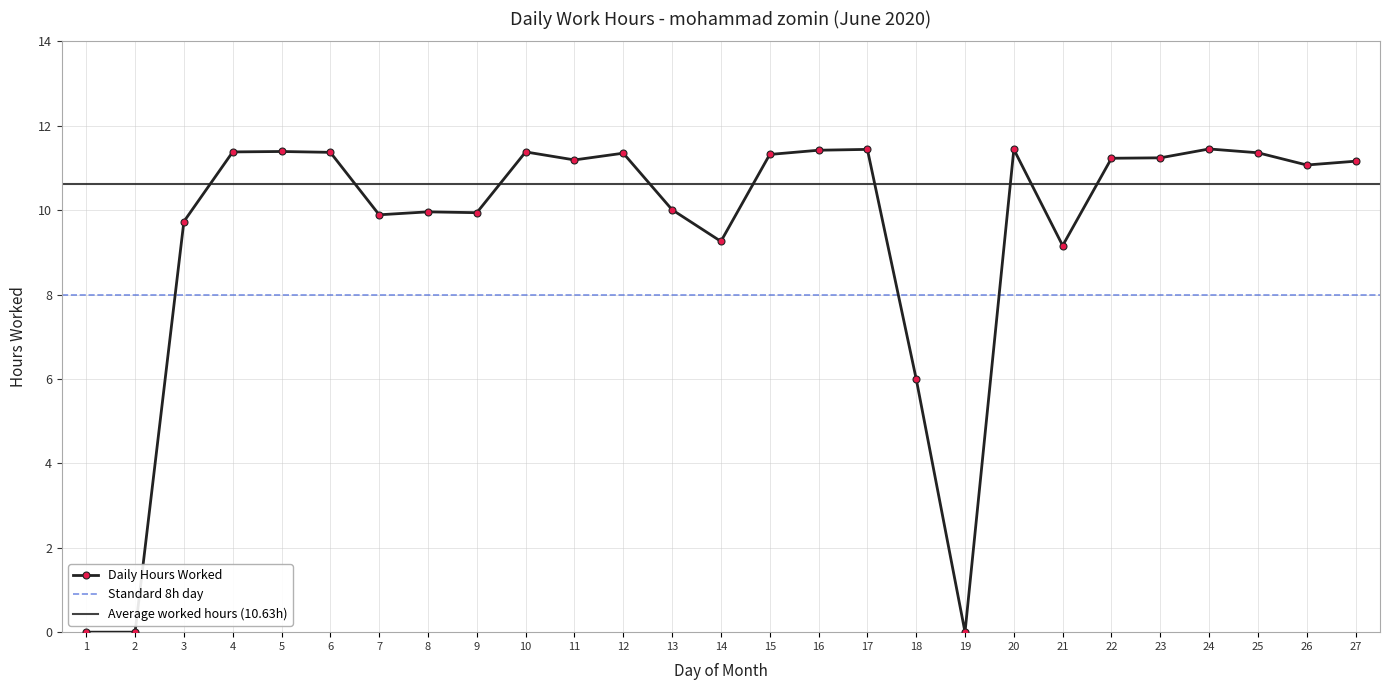

What is the value of the 14th point from the left?

9.3